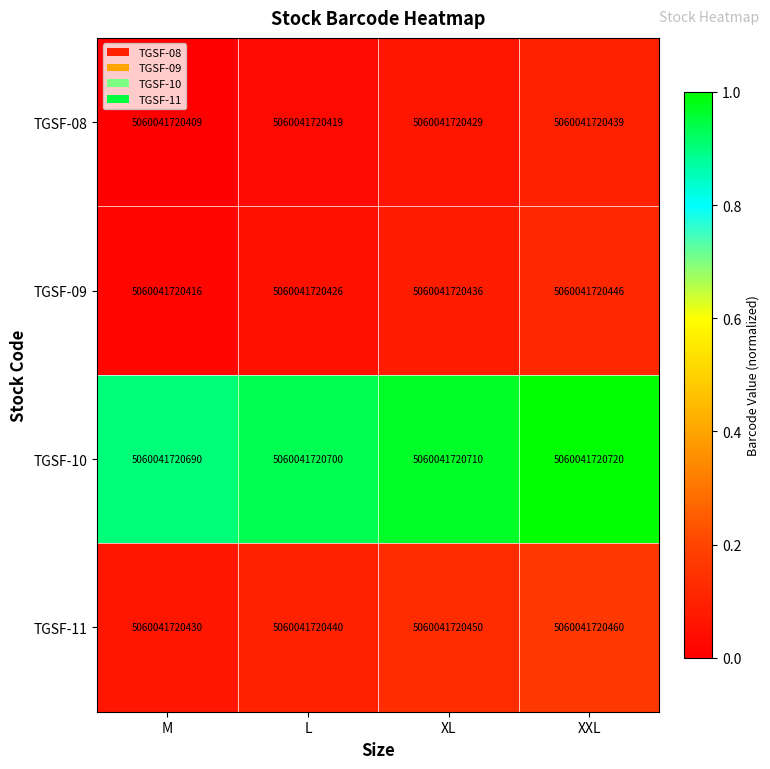

What is the difference between the maximum and minimum values in the TGSF-10 series?

0.1